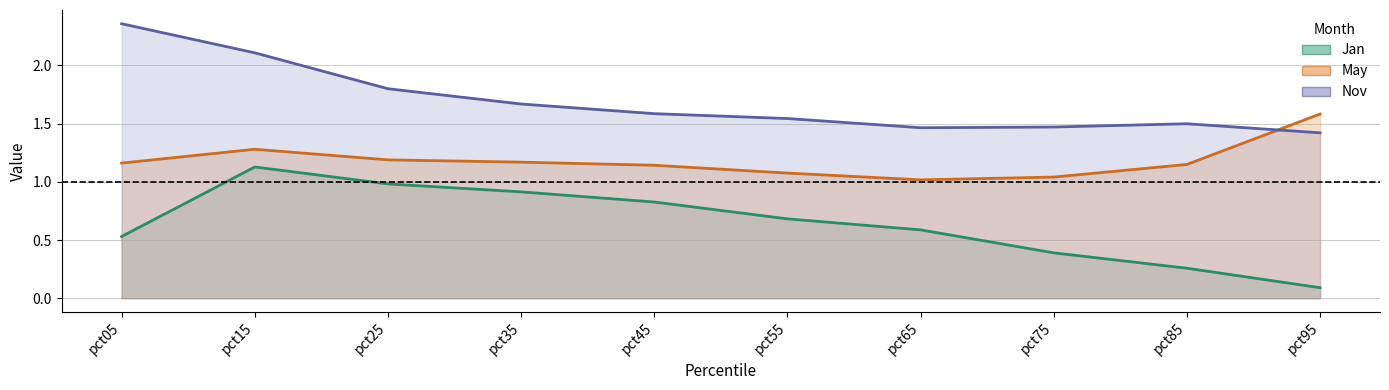

How many intersections are there between Nov and May?

1